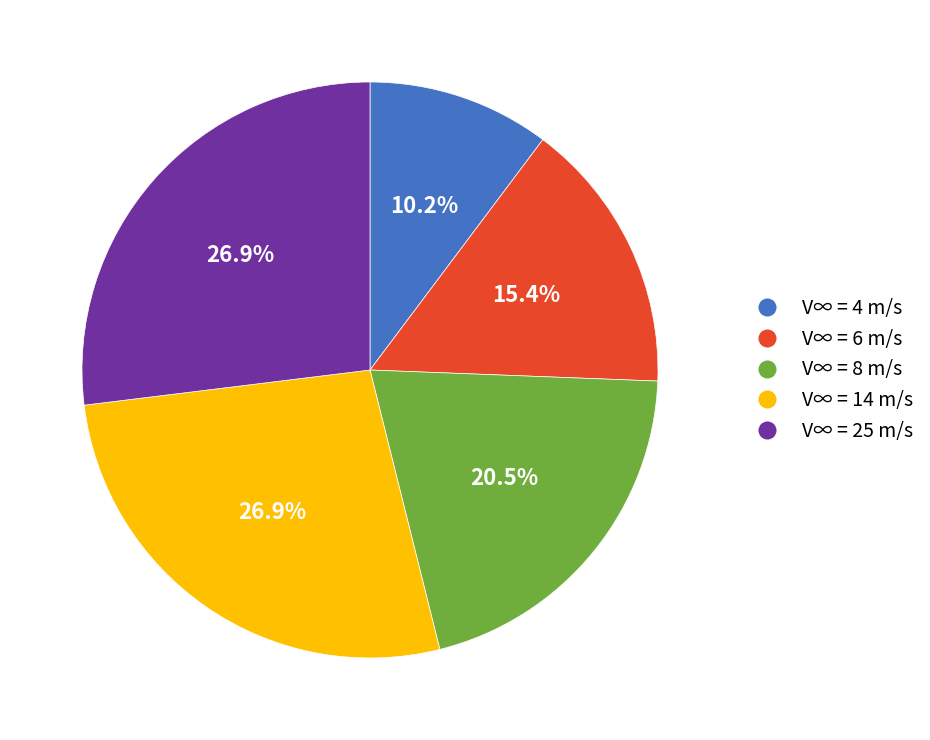

Is V∞ = 8 m/s the majority of the pie?

No